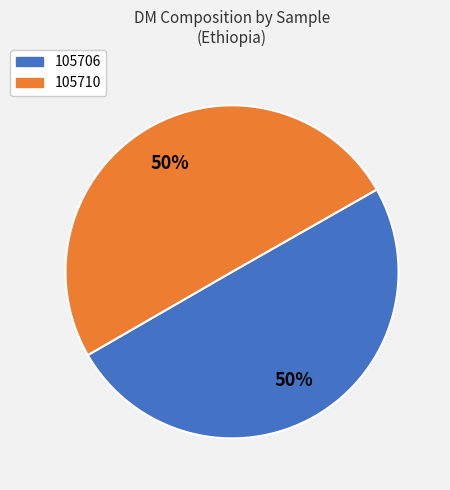

How many segments does this pie chart have?

2